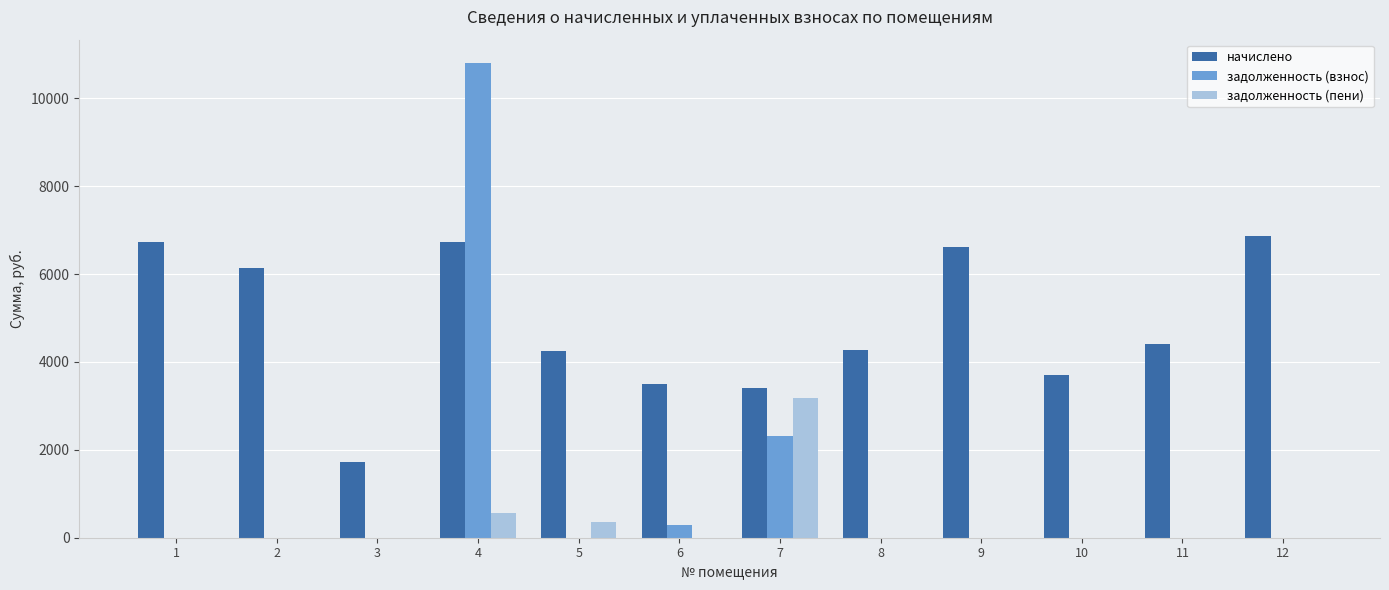

Which series has the largest total across all categories?

начислено